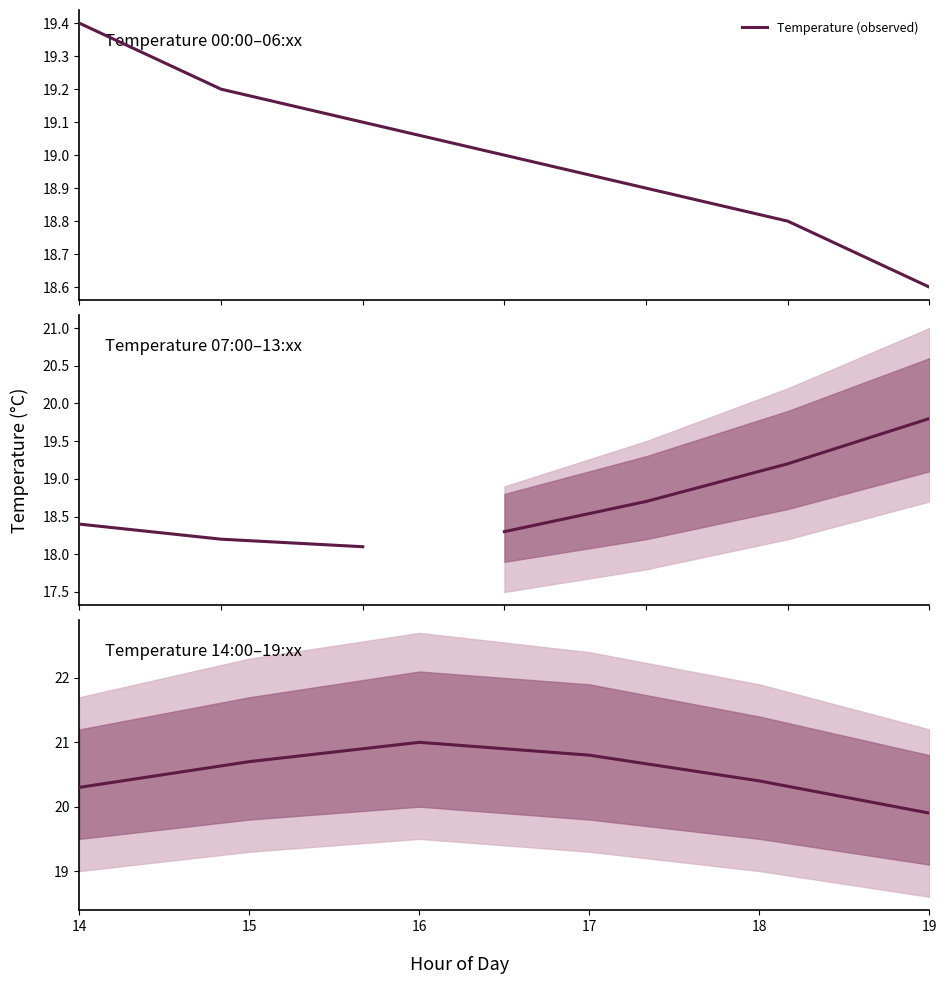

How many data points in Lower 80% are above 18?

17